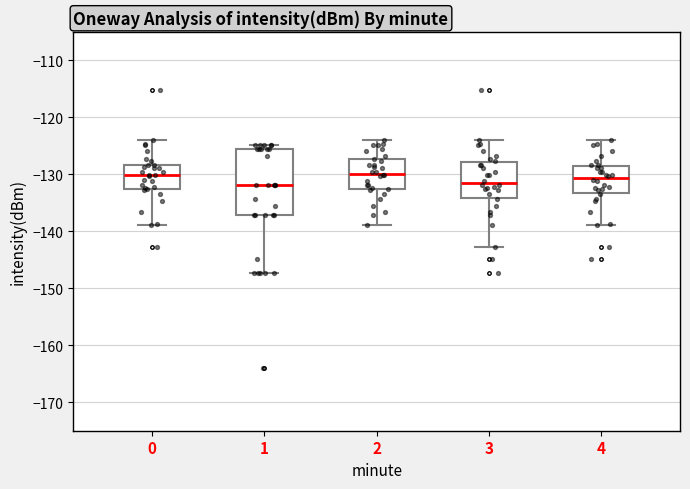

Which box is the tallest, from its lower edge to its upper edge?

1